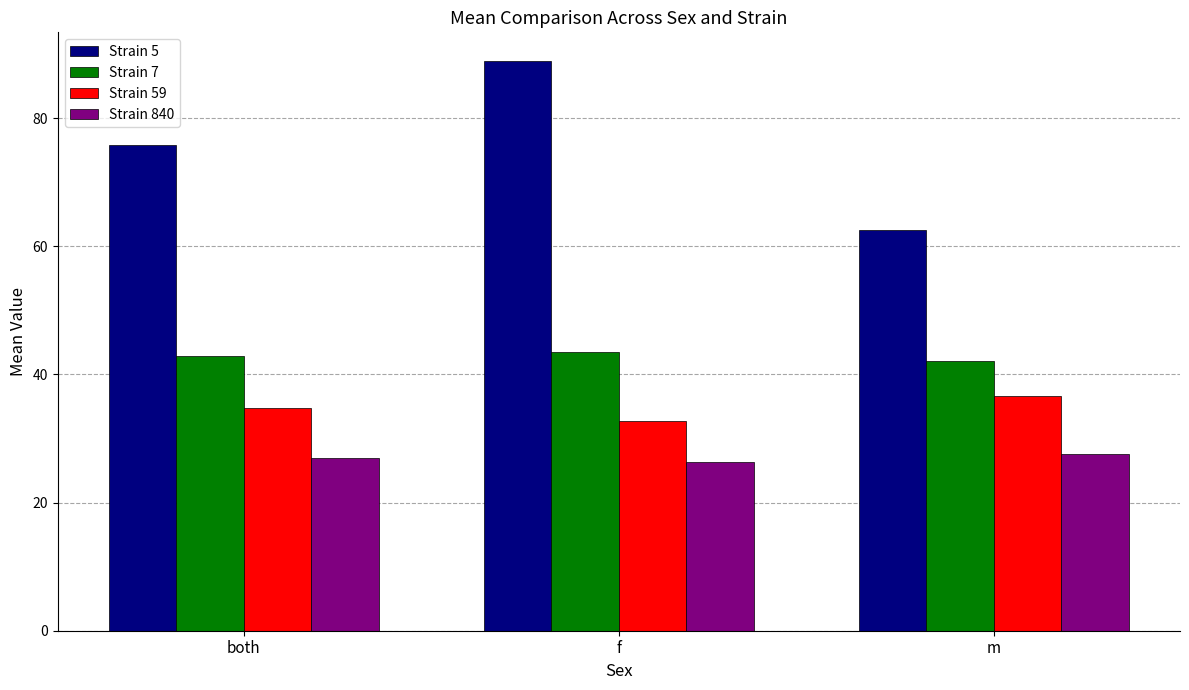

What position from the left is f?

2